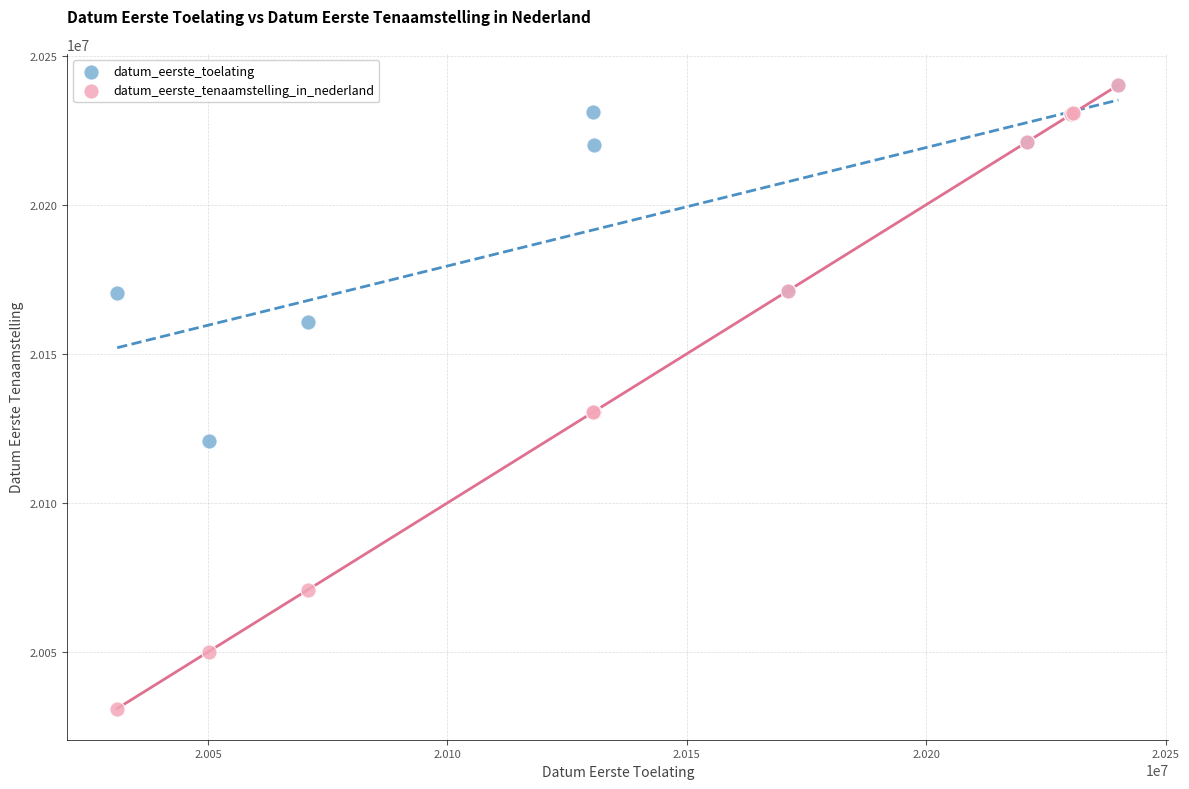

Which series has the widest spread of Y values?

datum_eerste_tenaamstelling_in_nederland